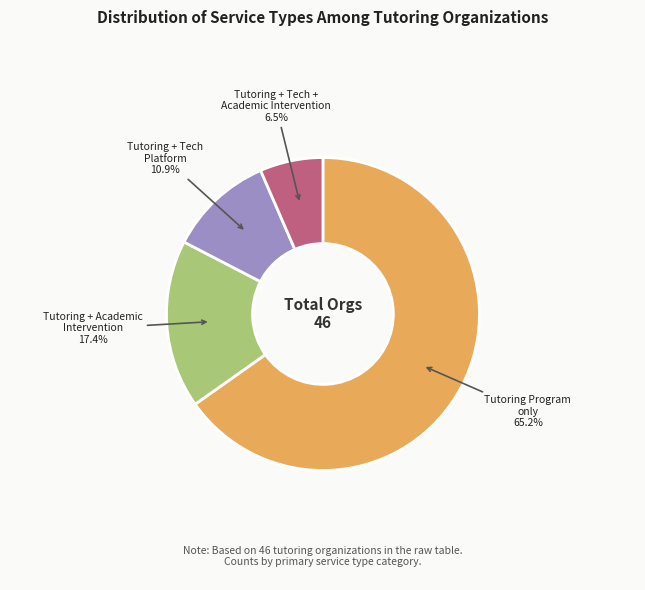

Does any single category account for the majority?

Yes